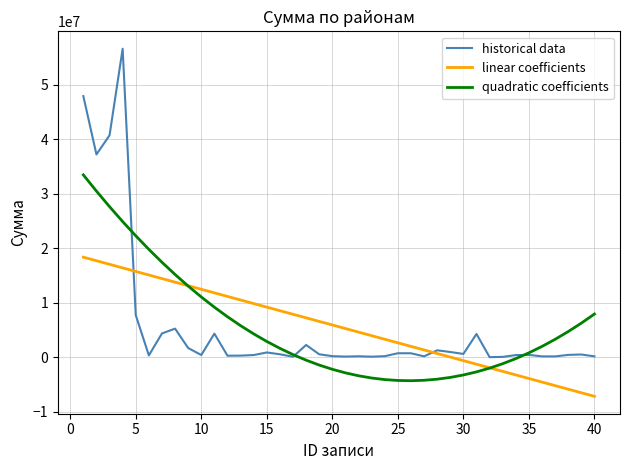

Which series has the largest range (max minus min)?

historical data